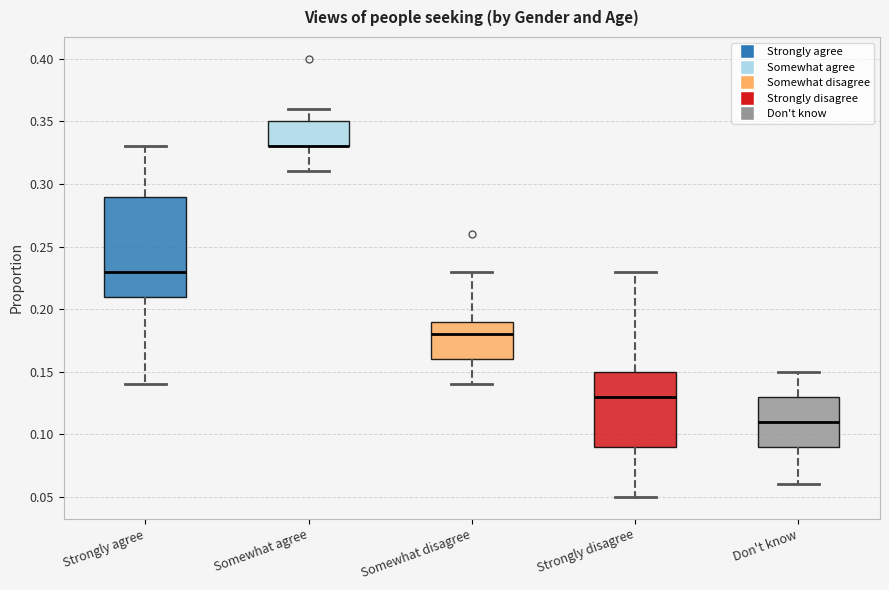

Reading left to right, transcribe this box plot: for each box, give where its median line is, the range the box spans, and where its two whiskers end, as read against the y-axis. The values are not printed on the chart, so give them approximately, as read against the axis.

Strongly agree: median 0.23, box 0.21 to 0.29, whiskers 0.14 to 0.33
Somewhat agree: median 0.33 (drawn on the box's lower edge), box 0.33 to 0.35, whiskers 0.31 to 0.36
Somewhat disagree: median 0.18, box 0.16 to 0.19, whiskers 0.14 to 0.23
Strongly disagree: median 0.13, box 0.09 to 0.15, whiskers 0.05 to 0.23
Don't know: median 0.11, box 0.09 to 0.13, whiskers 0.06 to 0.15